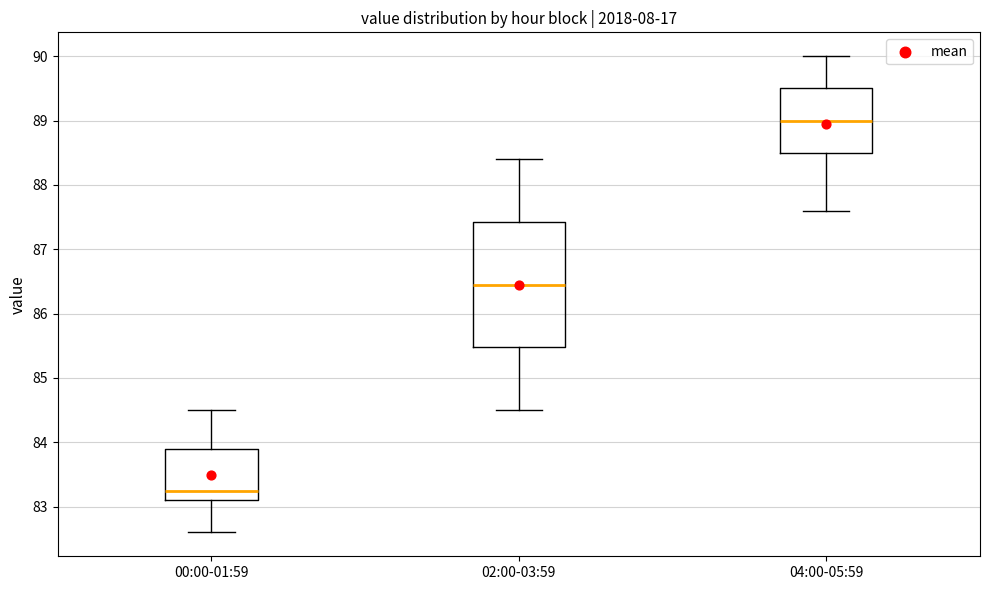

Where does the median line of the box for 00:00-01:59 sit on the y-axis? The values are not printed on the chart, so give them approximately, as read against the axis.

83.3